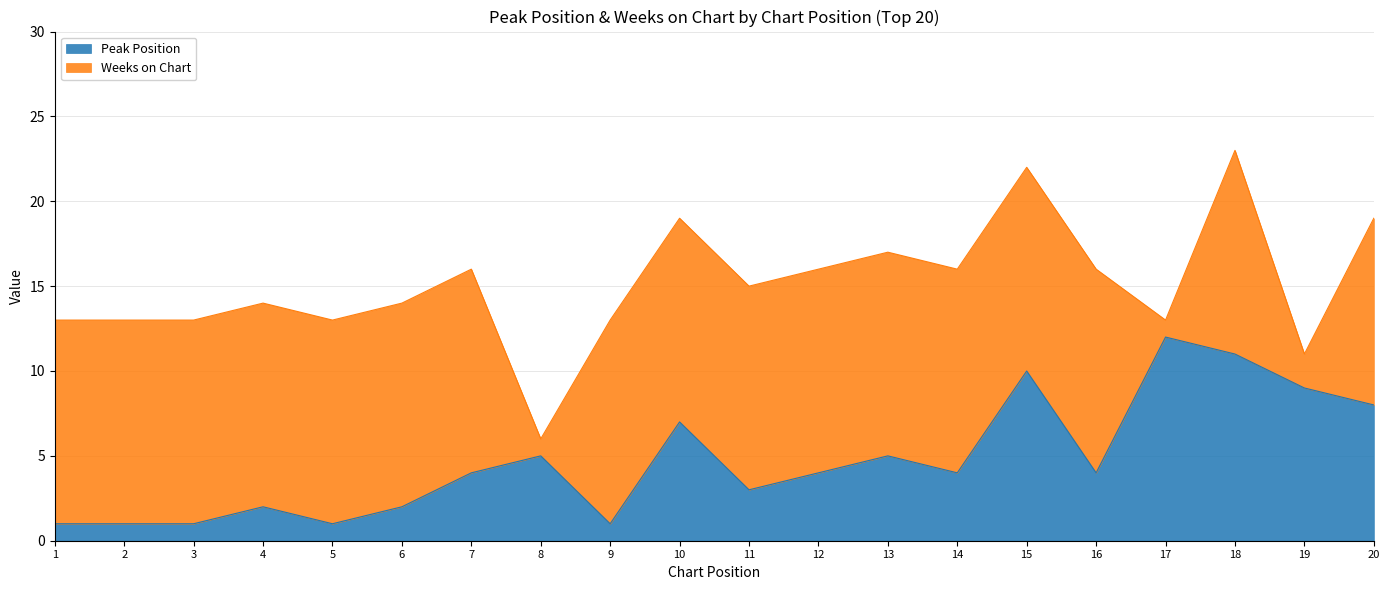

How many points are lower than both their immediate neighbors (excluding endpoints)?

5